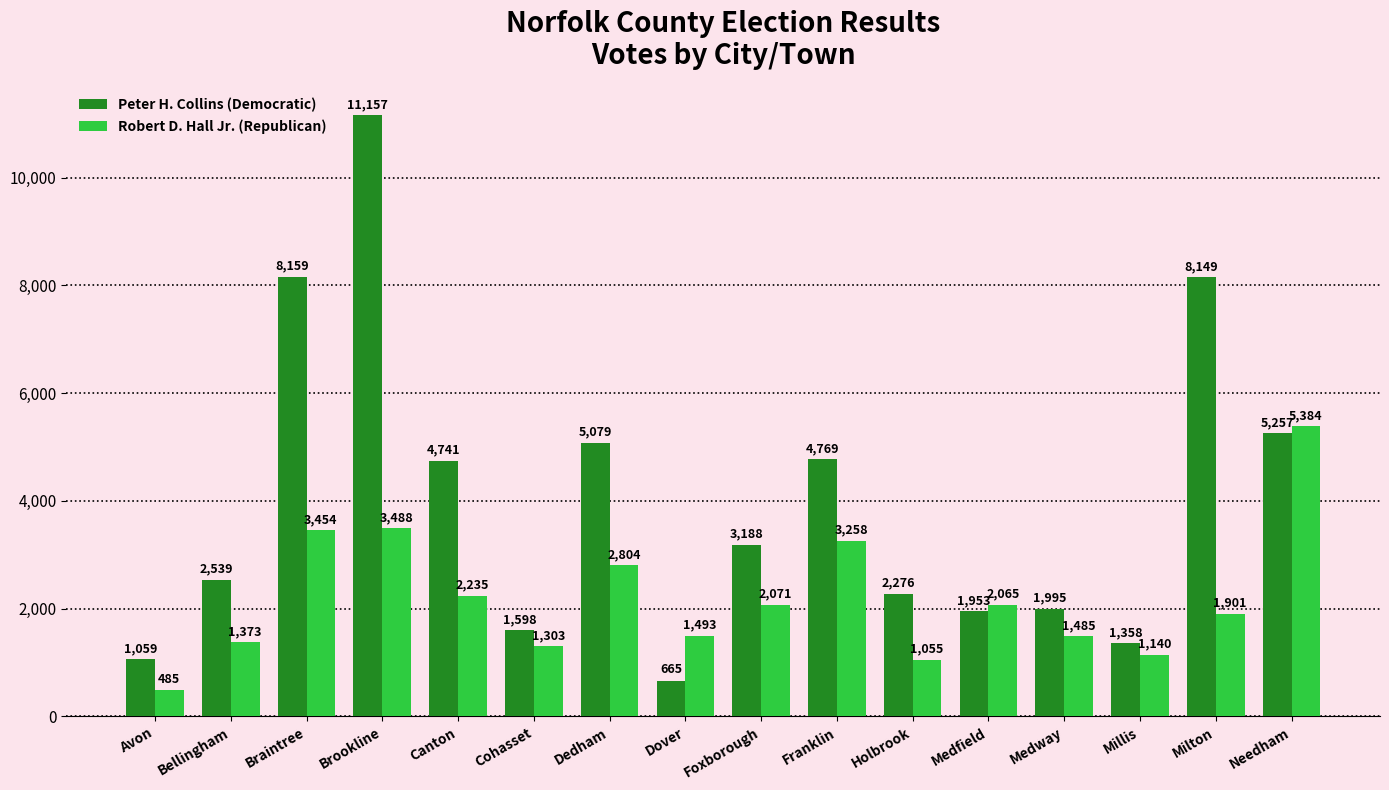

Which category has the highest value in the Robert D. Hall Jr. (Republican) series?

Needham